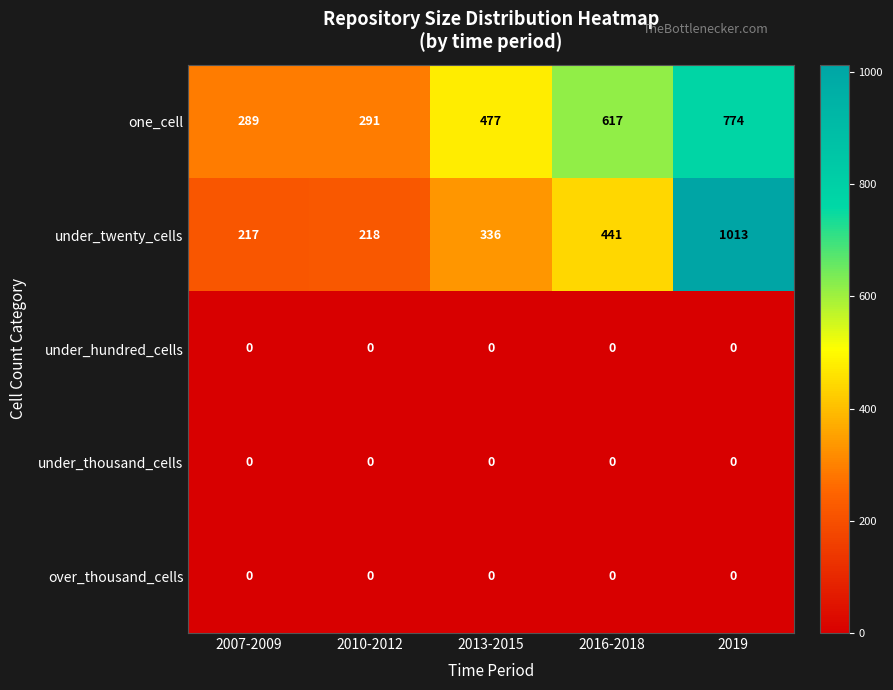

The under_hundred_cells series shows 0 at 2010-2012. True or false?

True